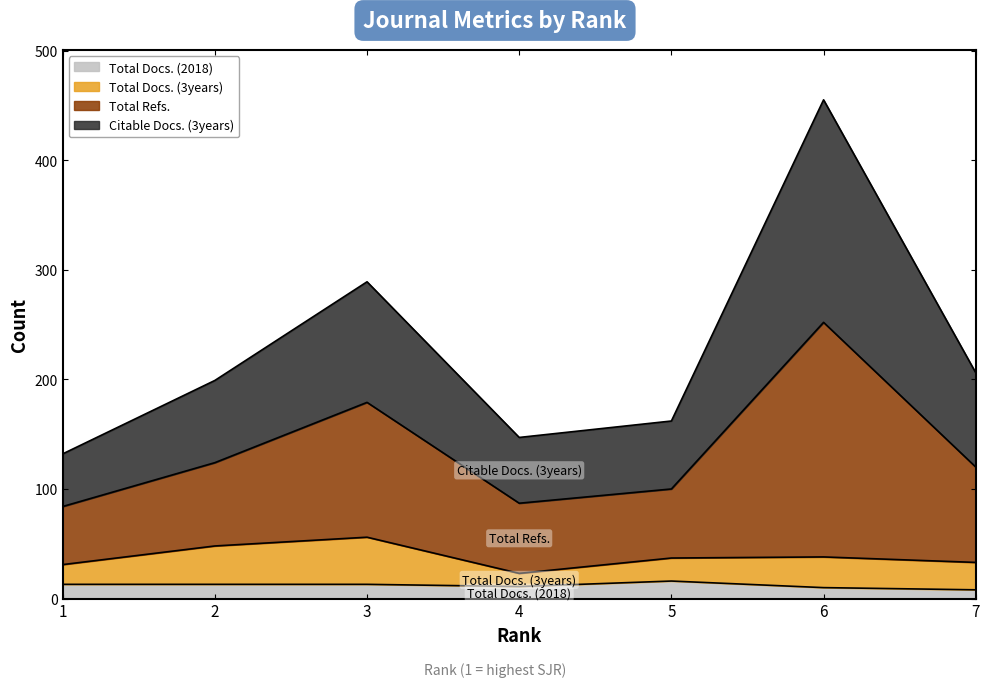

What is the highest value of the Total Docs. (2018) series?

16